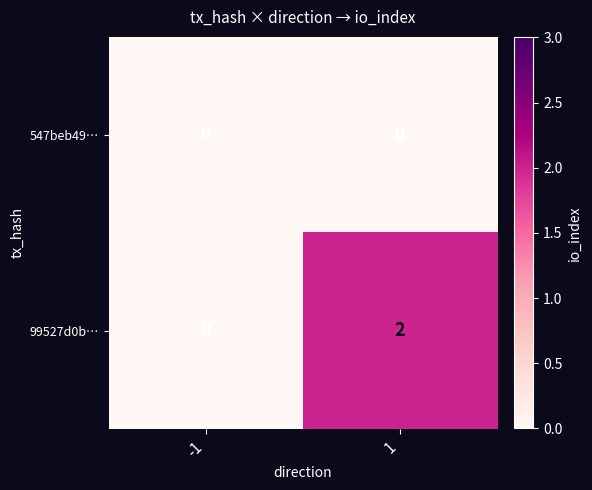

List the series in order of their overall mean, lowest first.

547beb49…, 99527d0b…